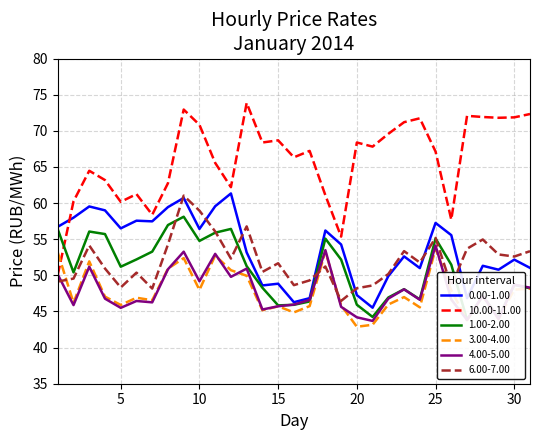

Rank the series by their maximum value, from lowest to highest.

3.00-4.00, 4.00-5.00, 1.00-2.00, 6.00-7.00, 0.00-1.00, 10.00-11.00